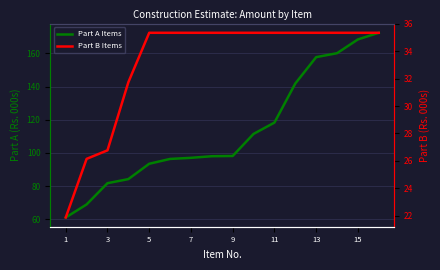

How many values in the Part B Items series exceed 35?

12